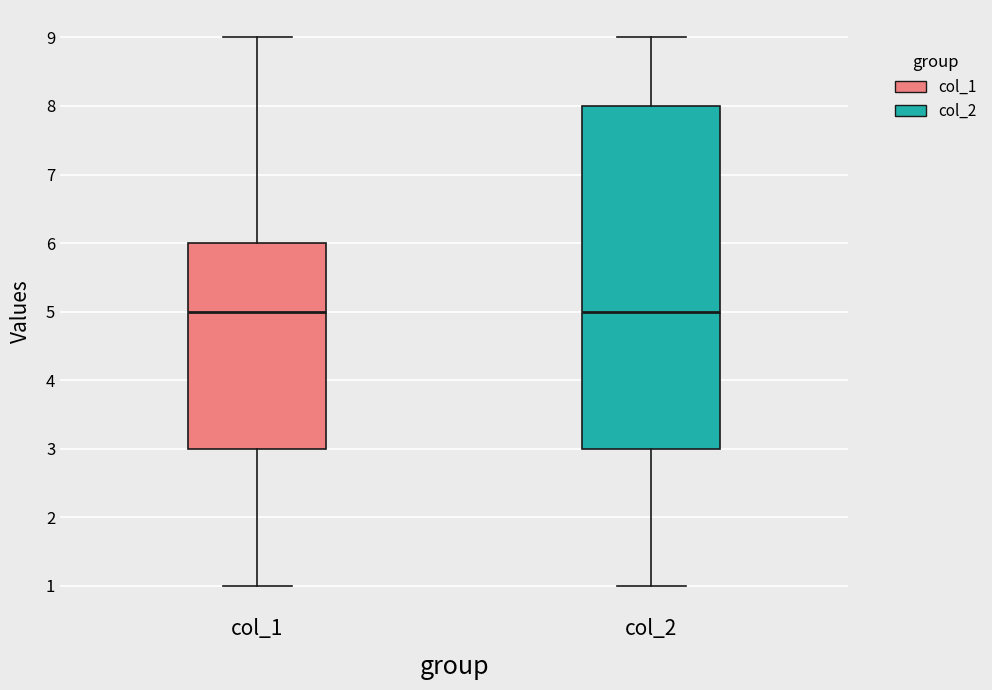

Which box is the tallest, from its lower edge to its upper edge?

col_2